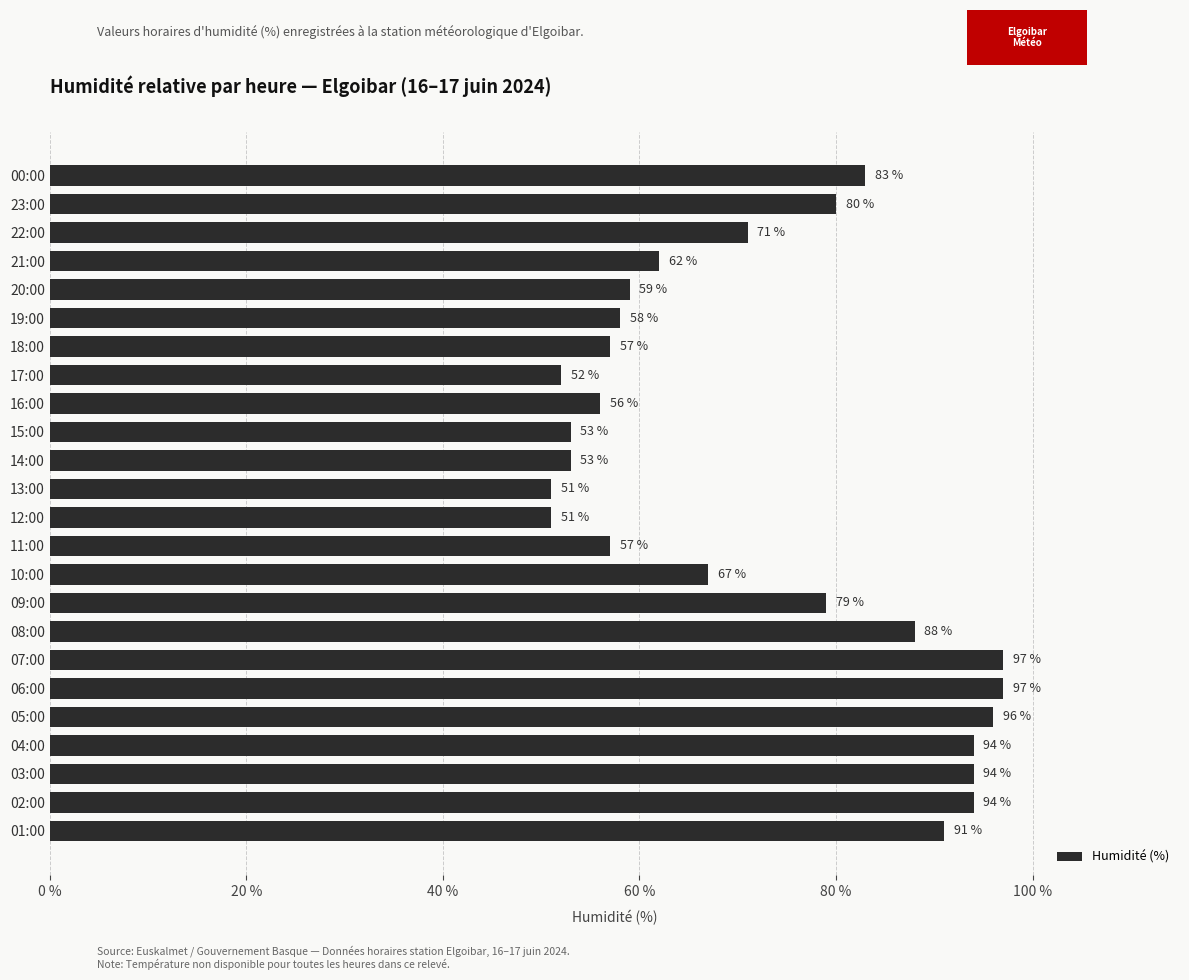

What is the value of the 22nd bar from the top?

94